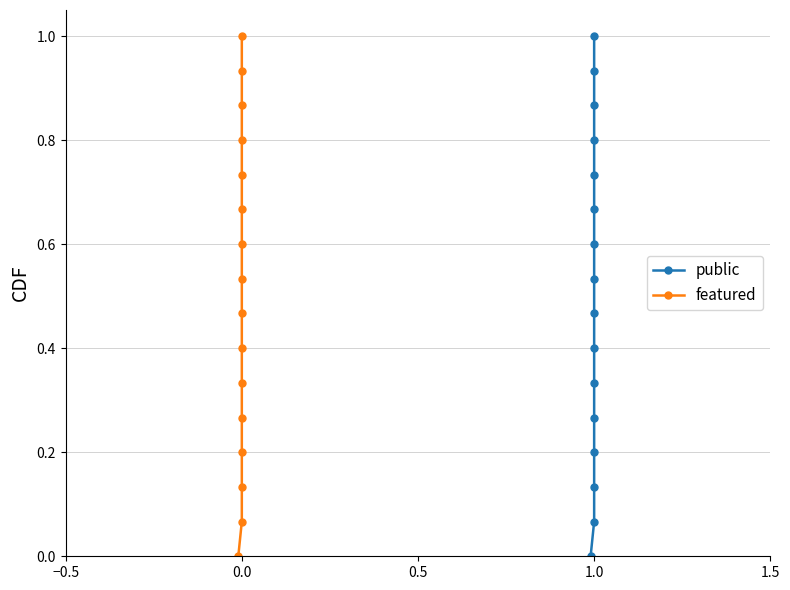

True or false: public and featured intersect in this chart.

False